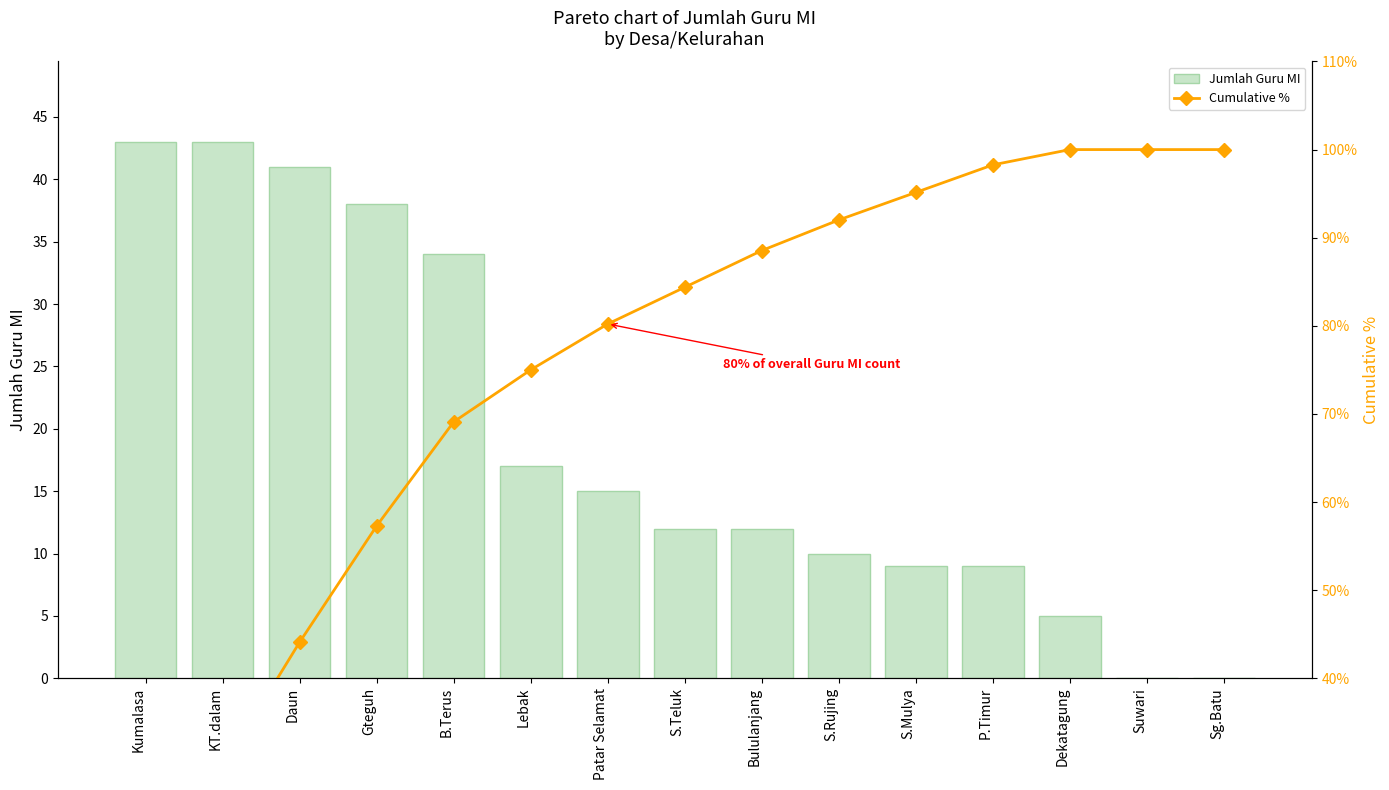

The value of Cumulative % at S.Rujing is 63.2. True or false?

False